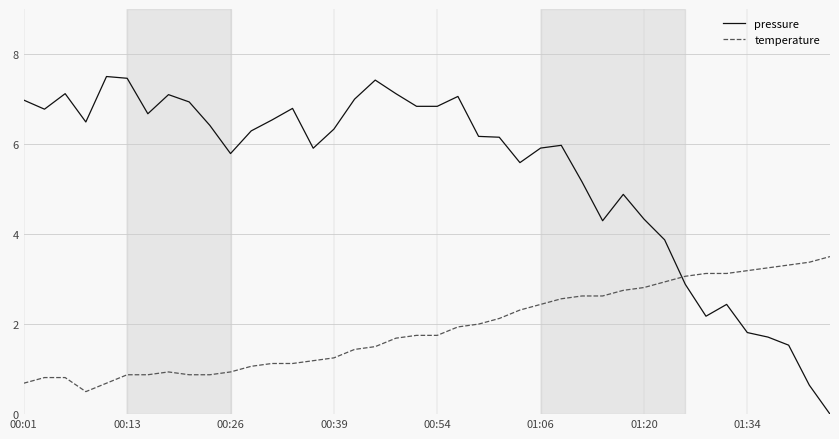

What is the sum of all temperature values?

75.8